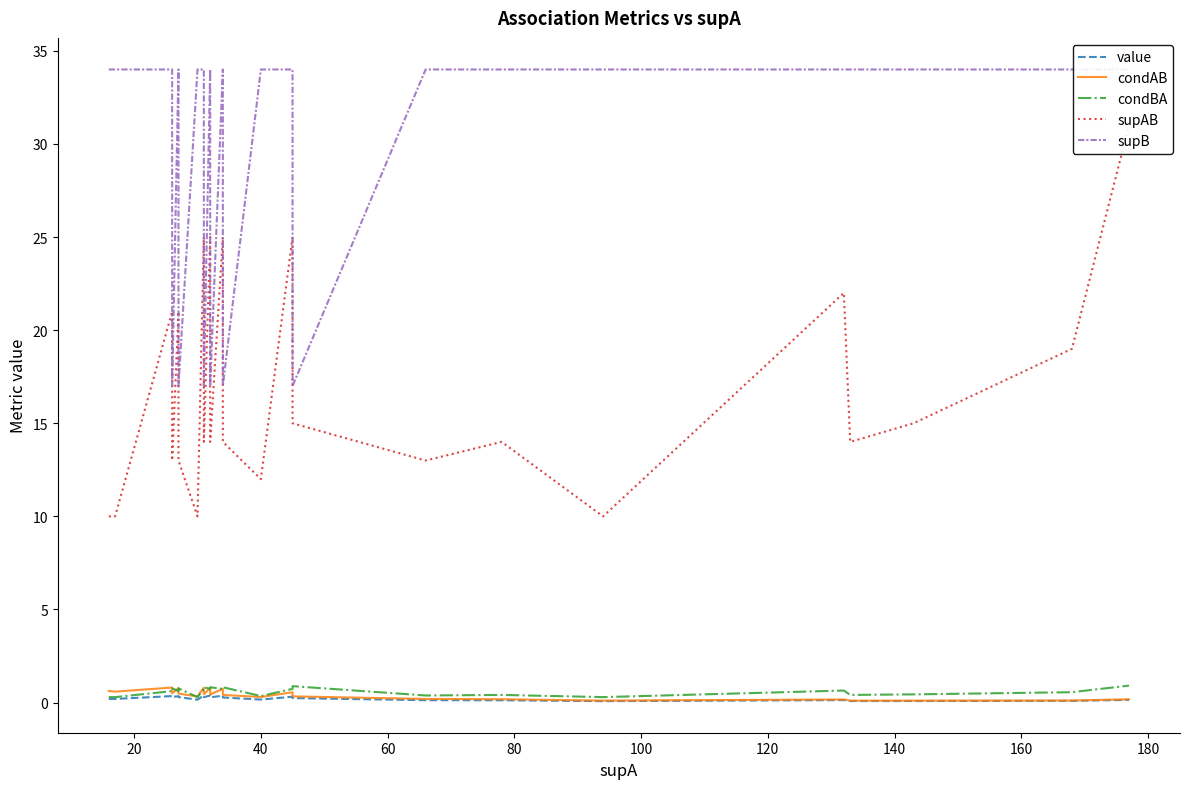

After their last crossing, which series has the higher values: condBA or condAB?

condBA